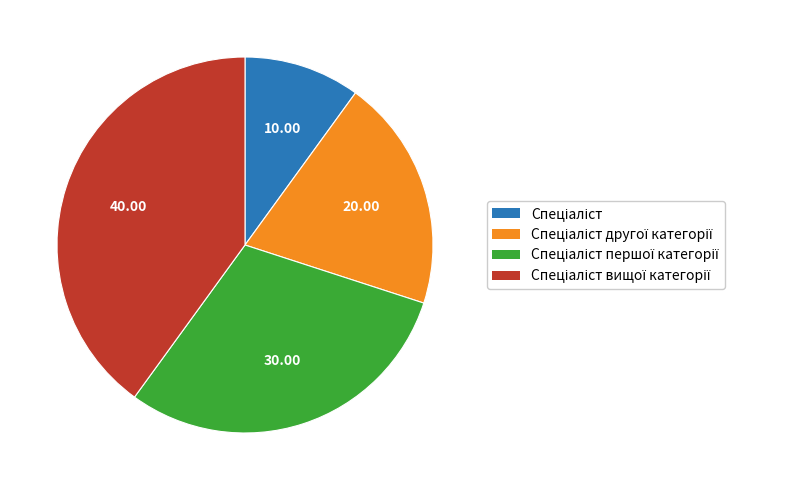

Does any single category account for the majority?

No